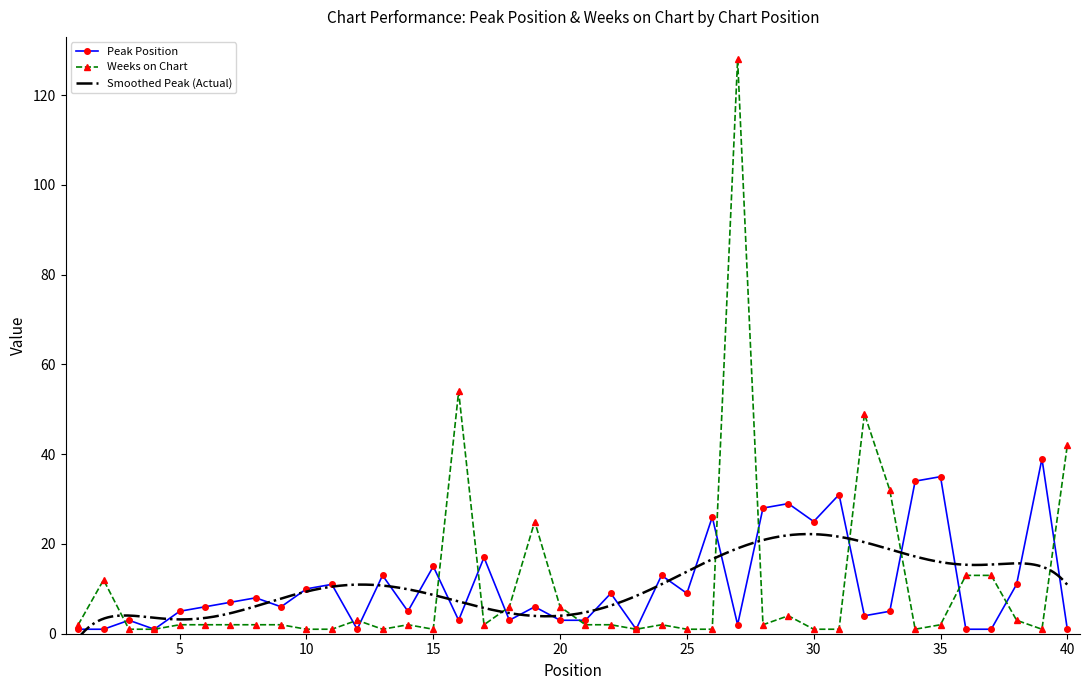

How many data points in Weeks on Chart are less than 2?

13